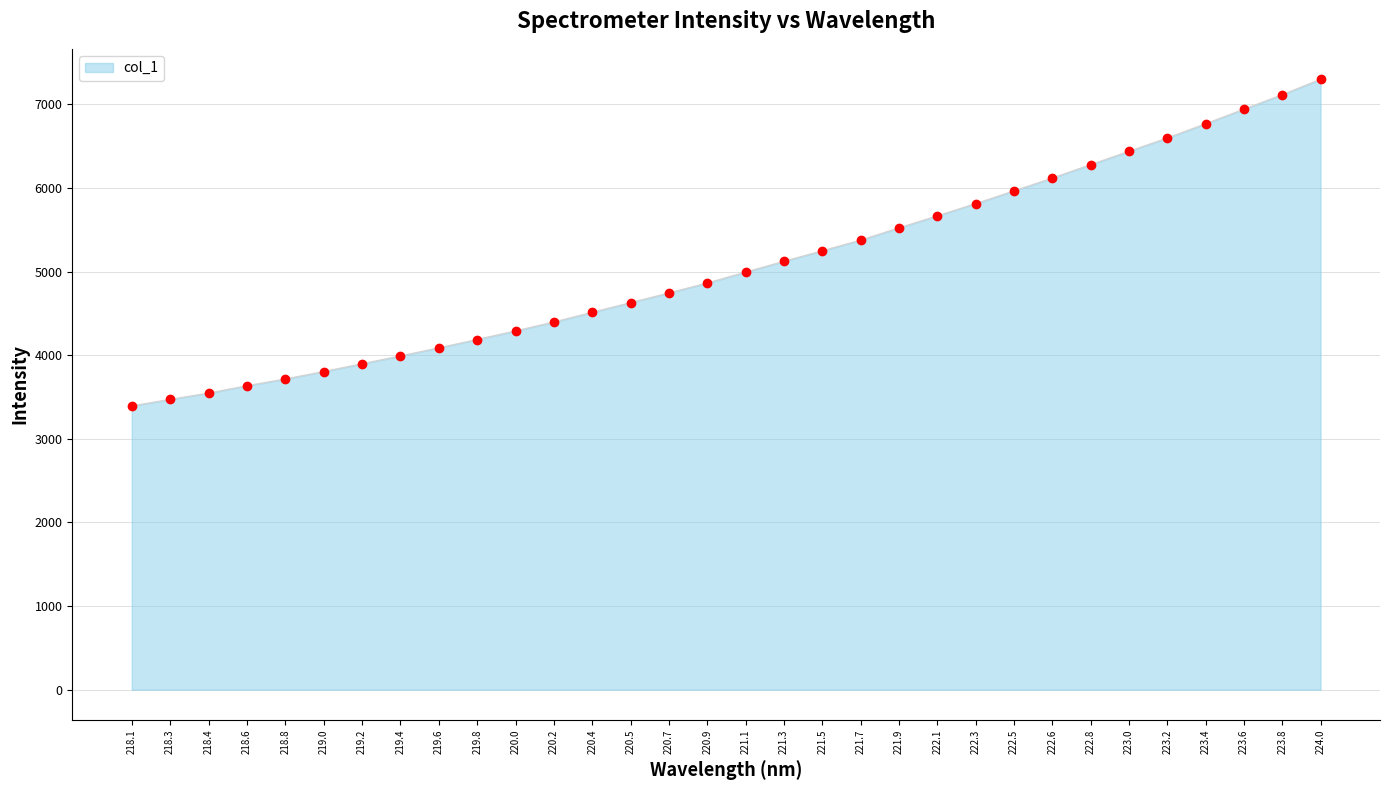

What is the change in value from 220.5 to 222.1?

+1038.8